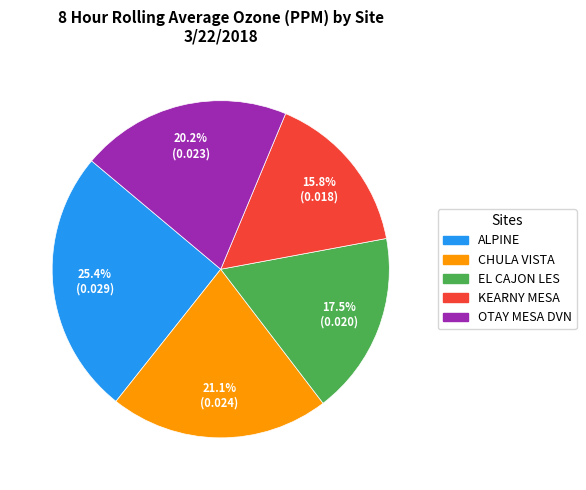

Count the number of slices in the pie.

5